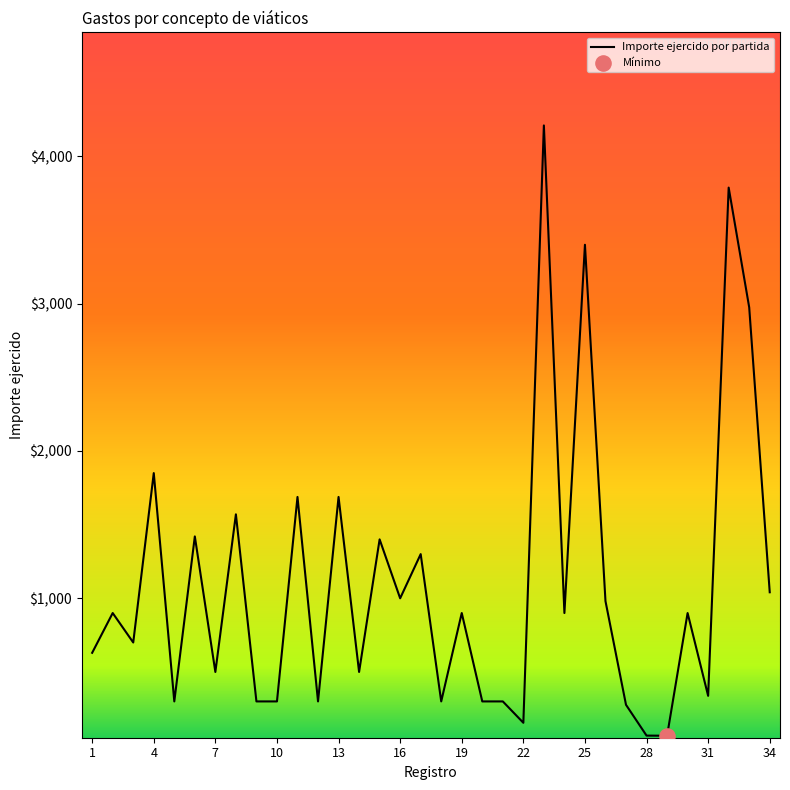

What is the maximum value shown in the chart?

4210